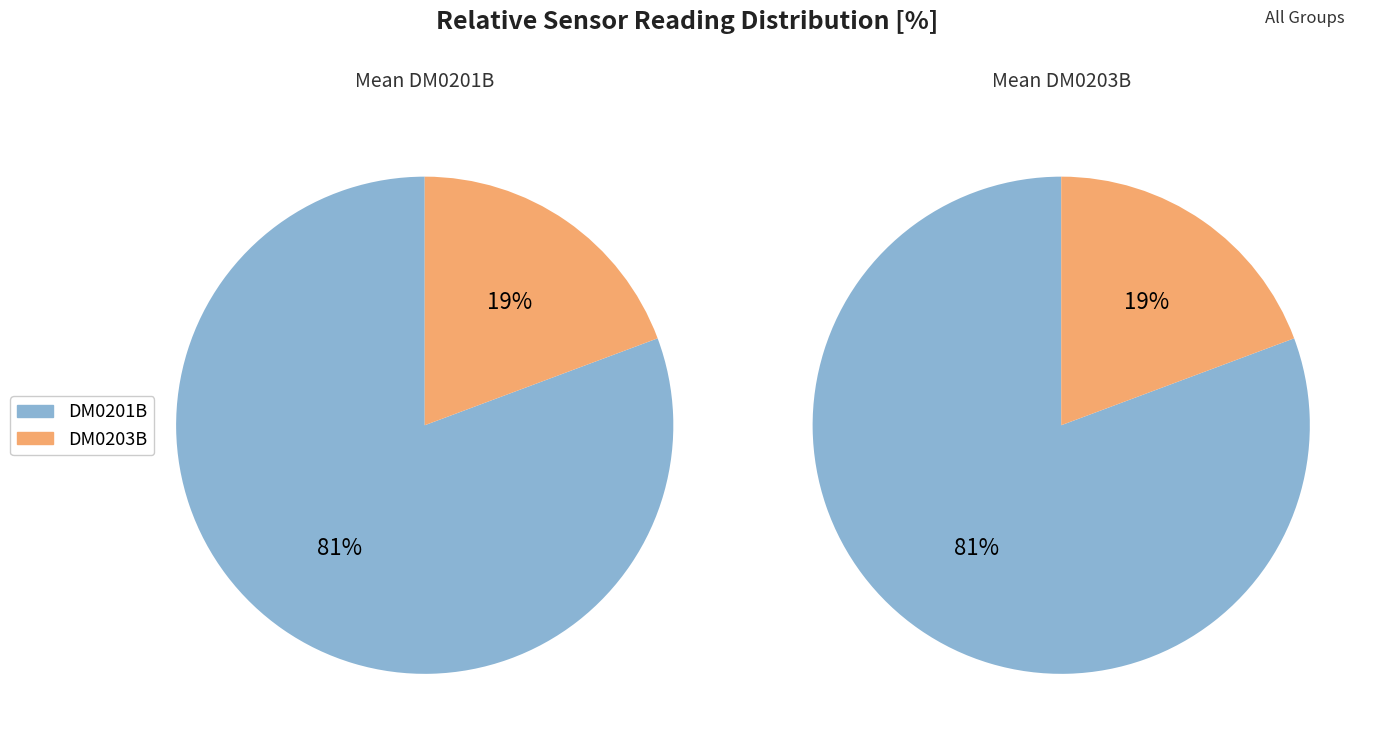

Which category has the smallest portion of the pie?

DM0203B